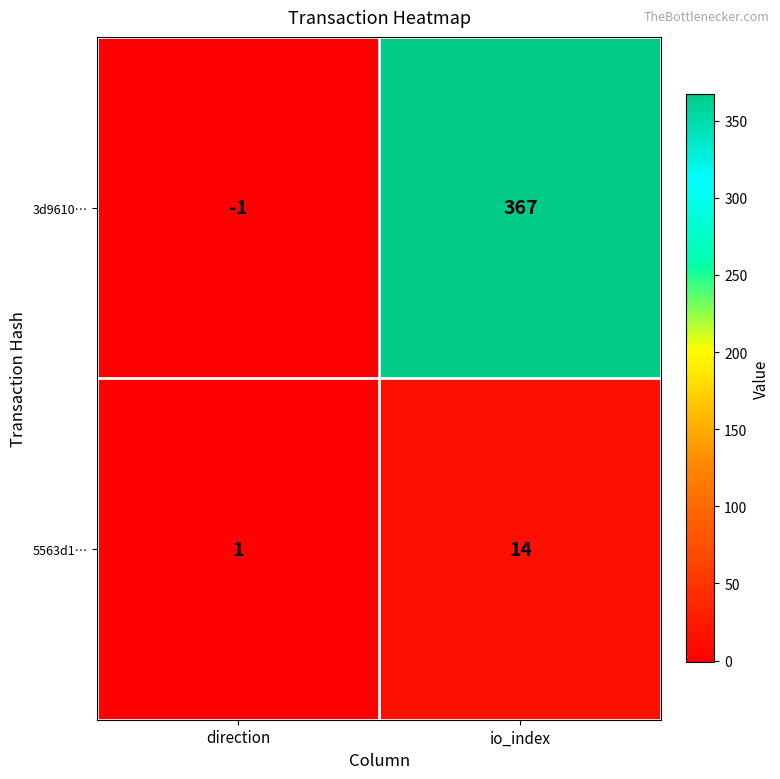

Count the number of categories in the chart.

2